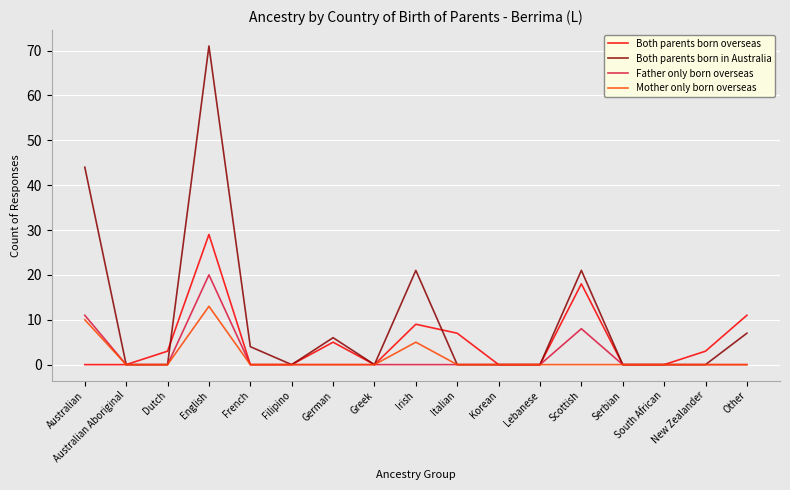

What are all the series names shown in the legend?

Both parents born overseas, Both parents born in Australia, Father only born overseas, Mother only born overseas